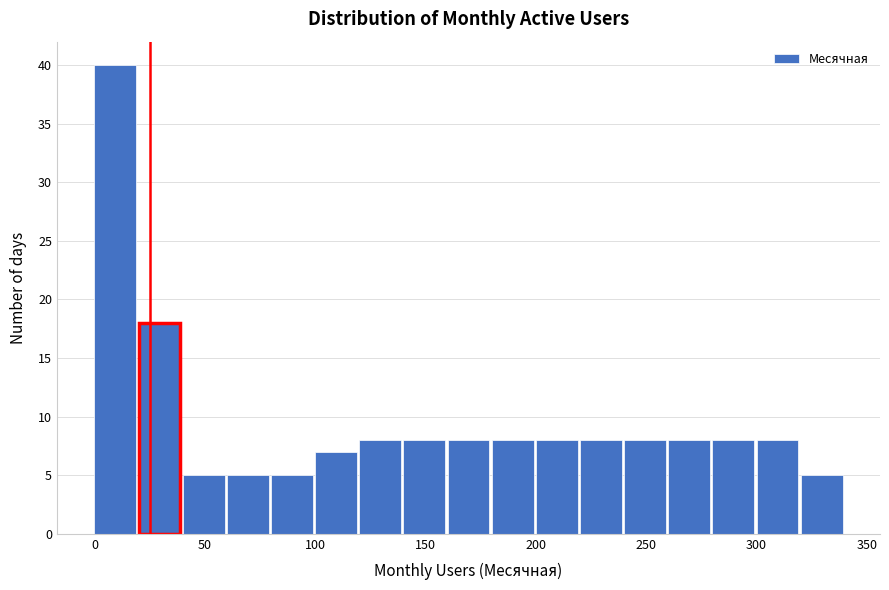

How tall is the bar that spans 180 to 200 on the x-axis? The values are not printed on the chart, so give them approximately, as read against the axis.

8